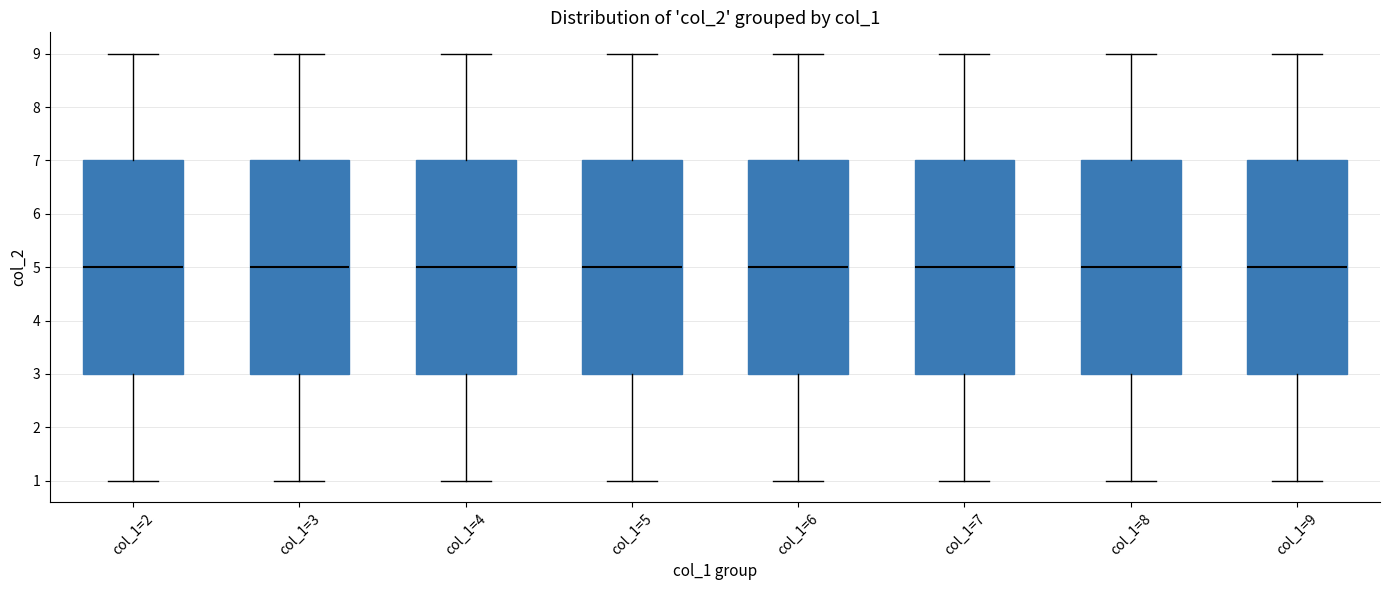

Reading left to right, transcribe this box plot: for each box, give where its median line is, the range the box spans, and where its two whiskers end, as read against the y-axis. The values are not printed on the chart, so give them approximately, as read against the axis.

col_1=2: median 5, box 3 to 7, whiskers 1 to 9
col_1=3: median 5, box 3 to 7, whiskers 1 to 9
col_1=4: median 5, box 3 to 7, whiskers 1 to 9
col_1=5: median 5, box 3 to 7, whiskers 1 to 9
col_1=6: median 5, box 3 to 7, whiskers 1 to 9
col_1=7: median 5, box 3 to 7, whiskers 1 to 9
col_1=8: median 5, box 3 to 7, whiskers 1 to 9
col_1=9: median 5, box 3 to 7, whiskers 1 to 9